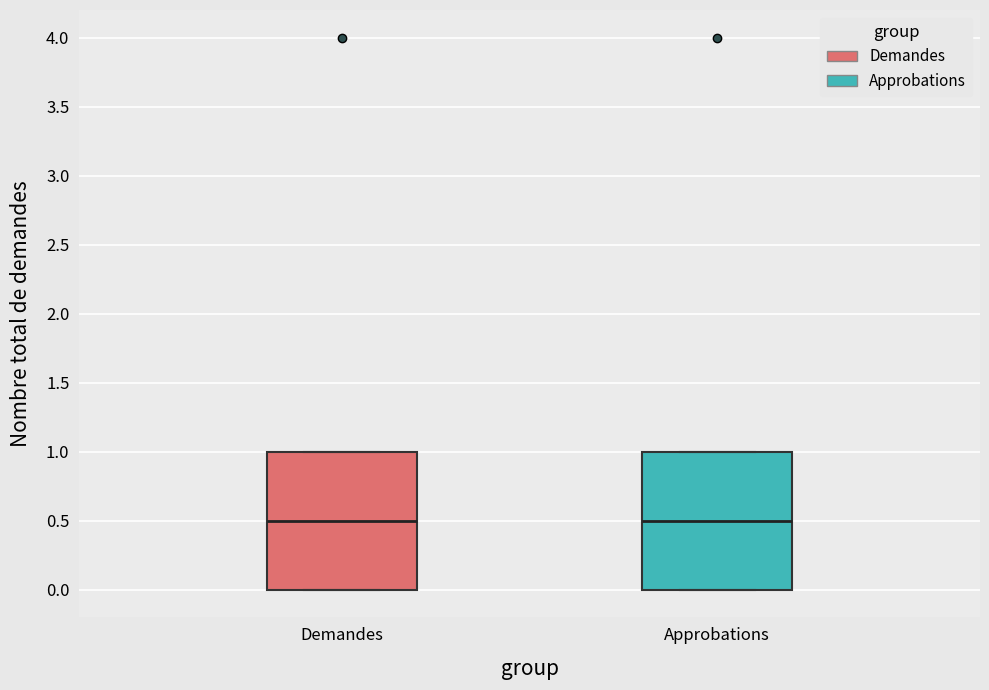

Reading left to right, transcribe this box plot: for each box, give where its median line is, the range the box spans, and where its two whiskers end, as read against the y-axis. The values are not printed on the chart, so give them approximately, as read against the axis.

Demandes: median 0.5, box 0.0 to 1.0, whiskers 0.0 to 1.0
Approbations: median 0.5, box 0.0 to 1.0, whiskers 0.0 to 1.0